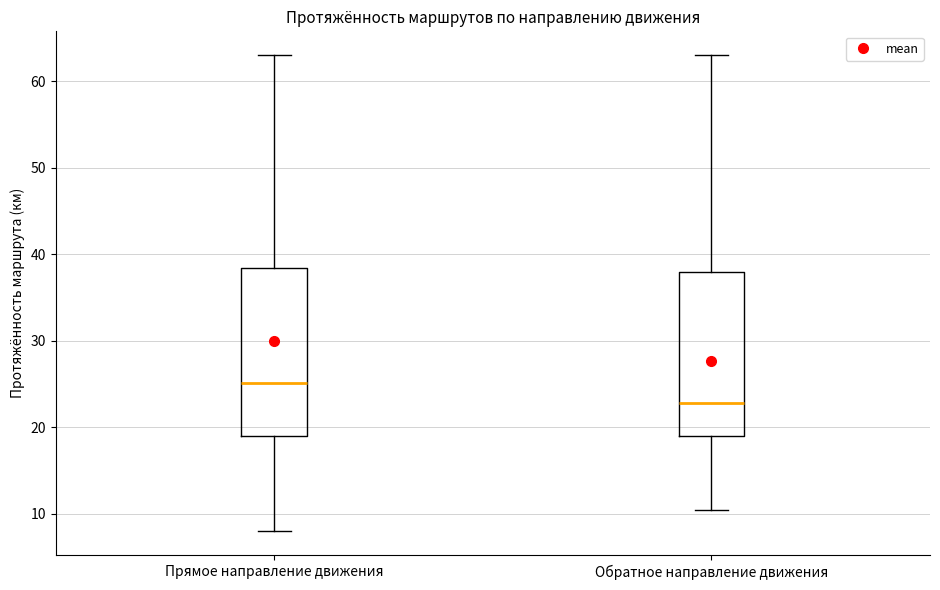

Reading left to right, read every box against the y-axis: the position of its median line, the range the box covers, and the ends of its whiskers. The values are not printed on the chart, so give them approximately, as read against the axis.

Прямое направление движения: median 25, box 19 to 38, whiskers 8 to 63
Обратное направление движения: median 23, box 19 to 38, whiskers 11 to 63